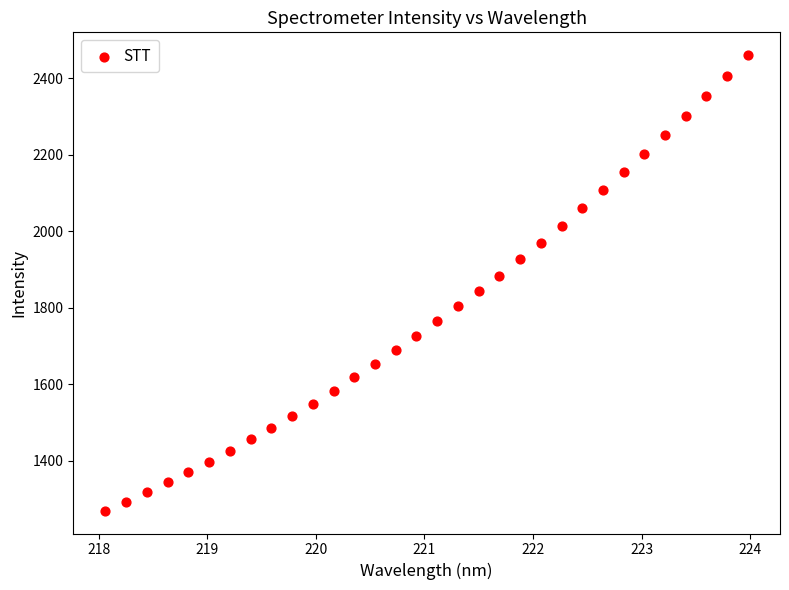

What is the range of X values (max minus min)?

5.9